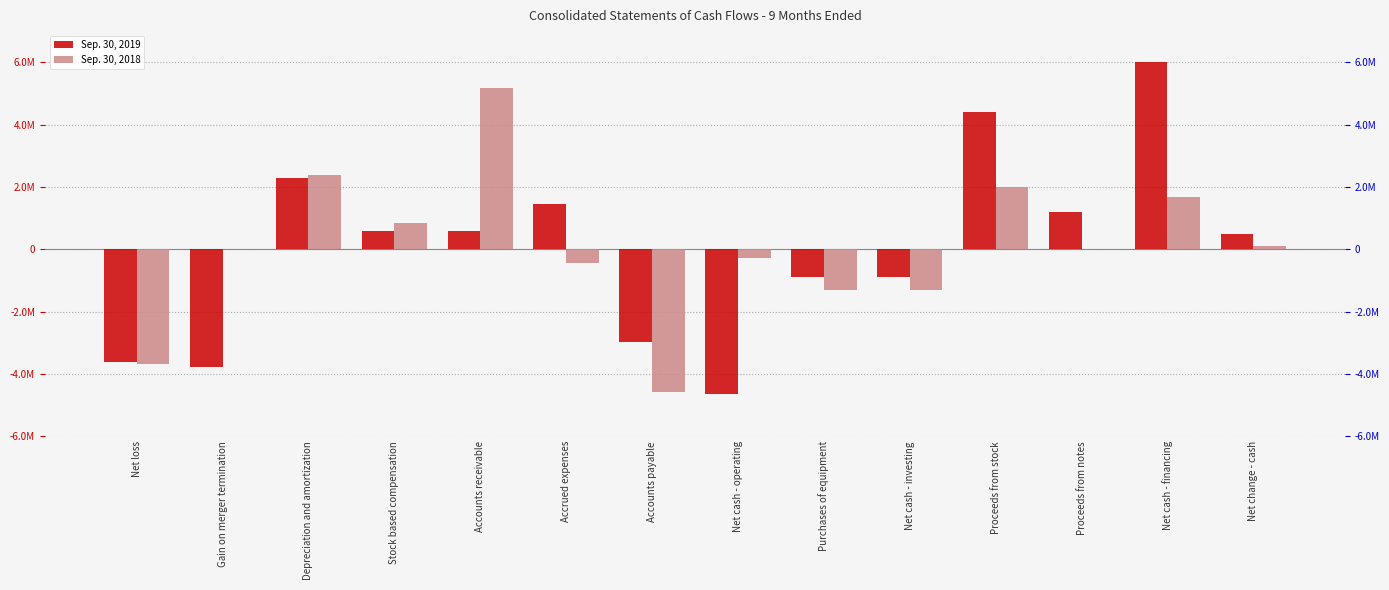

Reading left to right, transcribe all the data shown in this chart.

Sep. 30, 2019: -3629486	-3766667	2298964	594630	572297	1450574	-2964105	-4642507	-893104	-893104	4414126	1200000	6020718	485107
Sep. 30, 2018: -3682371	0	2371958	827595	5183579	-445857	-4592798	-284122	-1300179	-1300179	2000583	0	1689889	105588